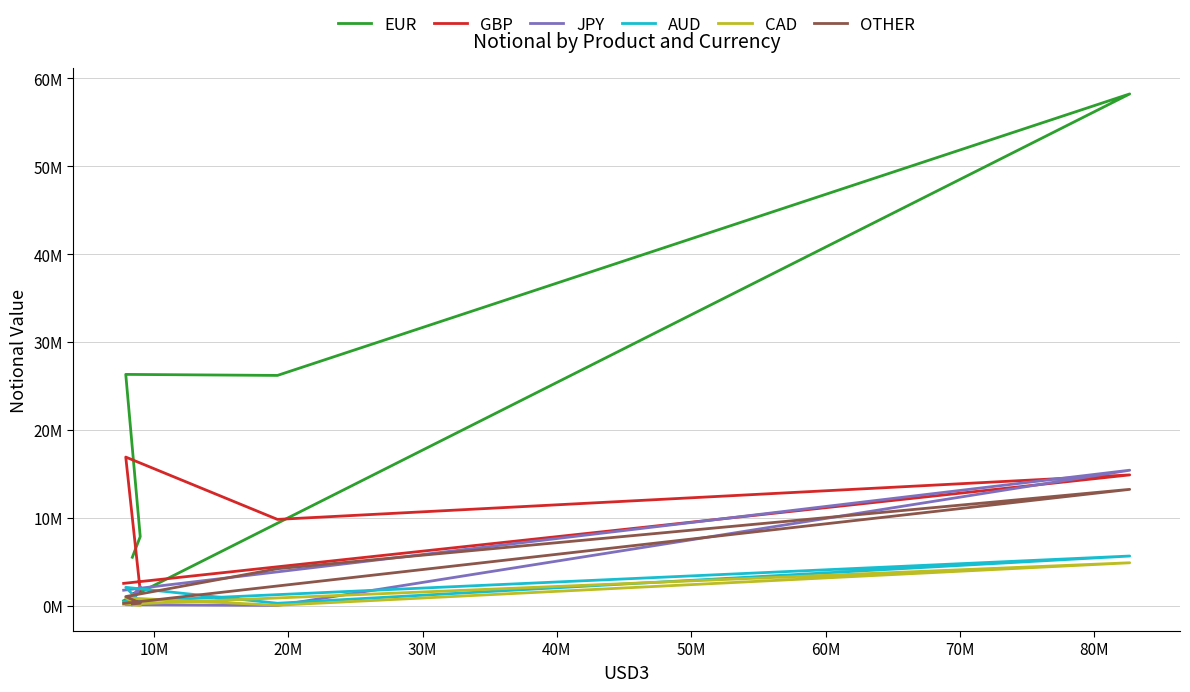

What is the lowest value of the JPY series?

20776